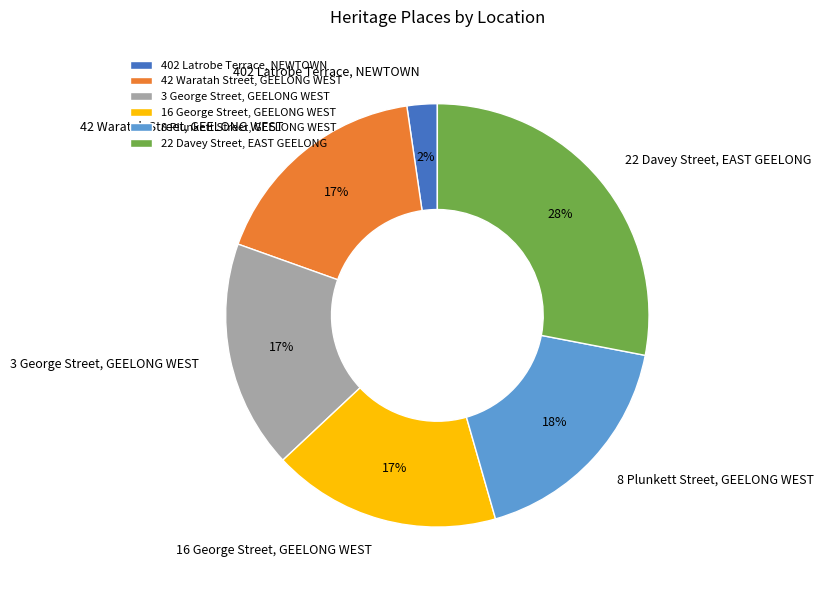

Which has a higher value, 22 Davey Street, EAST GEELONG or 402 Latrobe Terrace, NEWTOWN?

22 Davey Street, EAST GEELONG